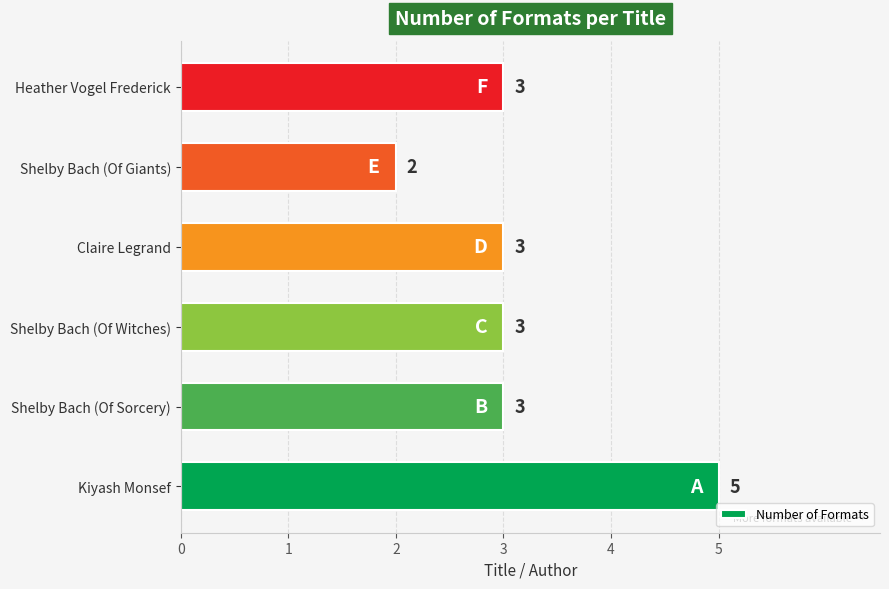

How many distinct data groups are displayed?

1